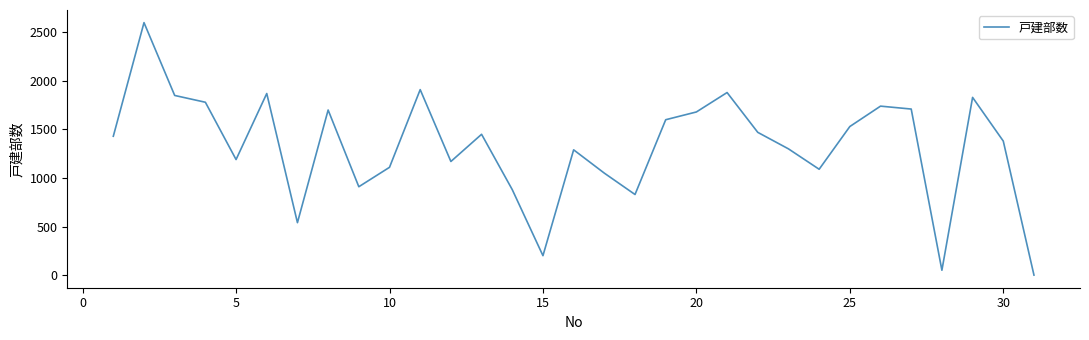

How many values are below 1430?

15